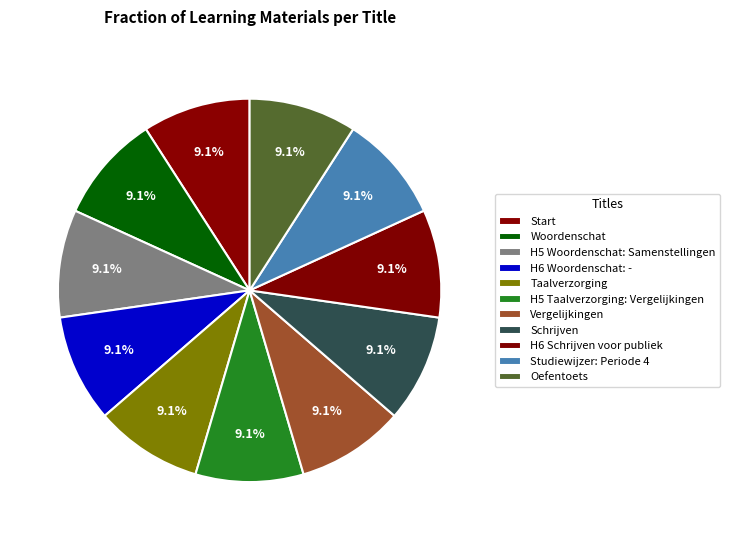

What is the ratio of the value at Oefentoets to the value at Start?

1.0